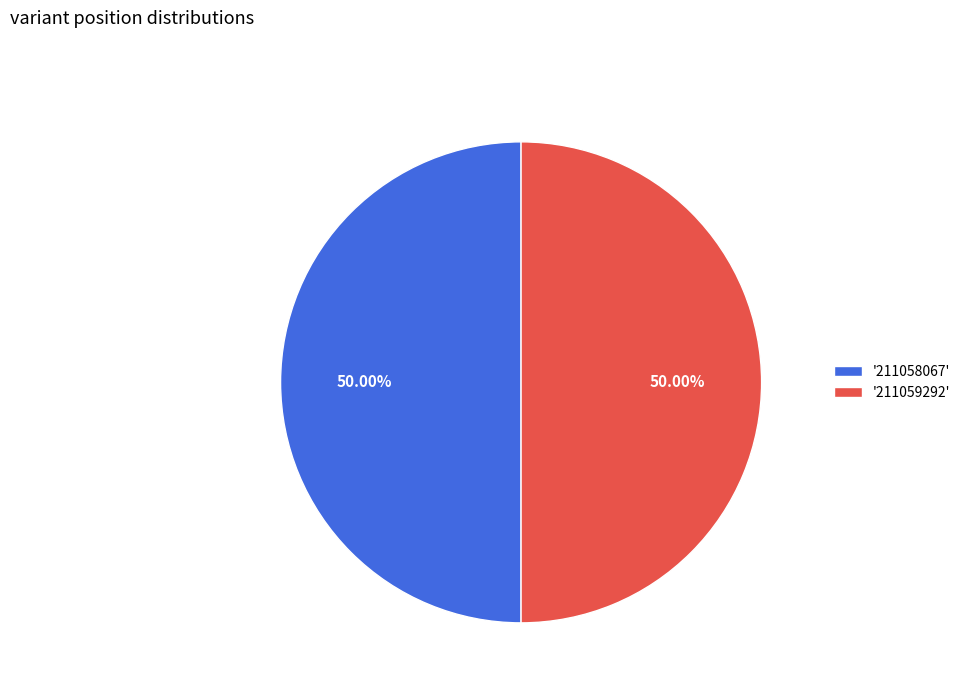

Approximately how many times larger is the value at '211058067' compared to '211059292'?

1.0